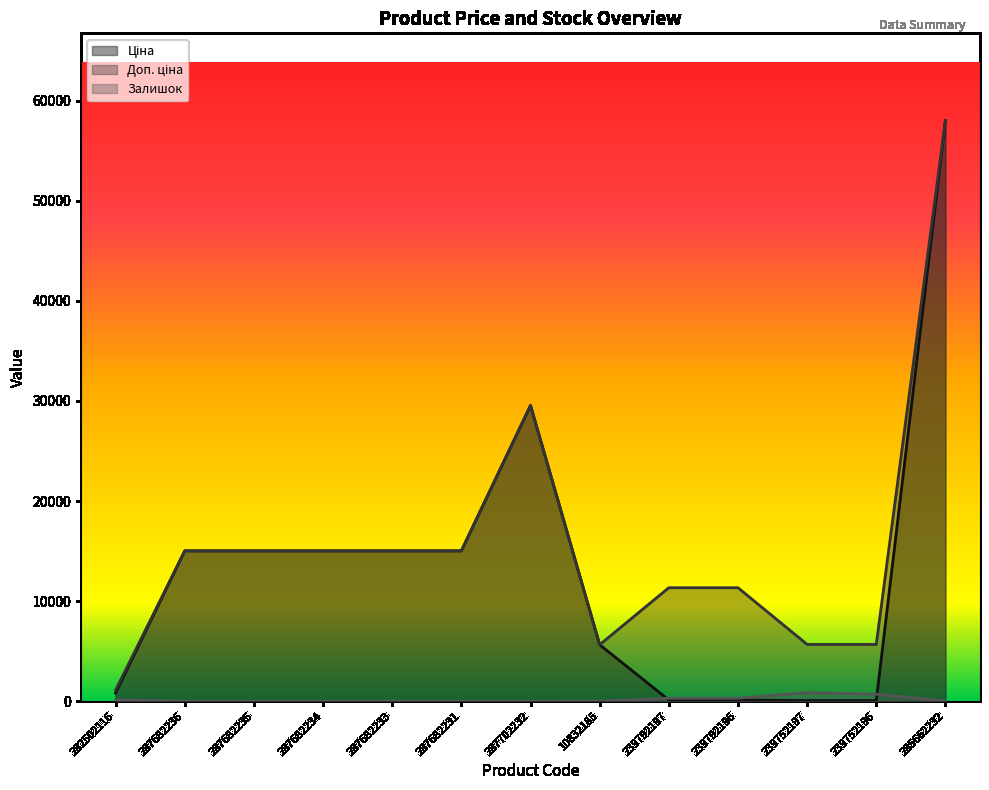

How many interior local peaks does the Ціна series have?

1